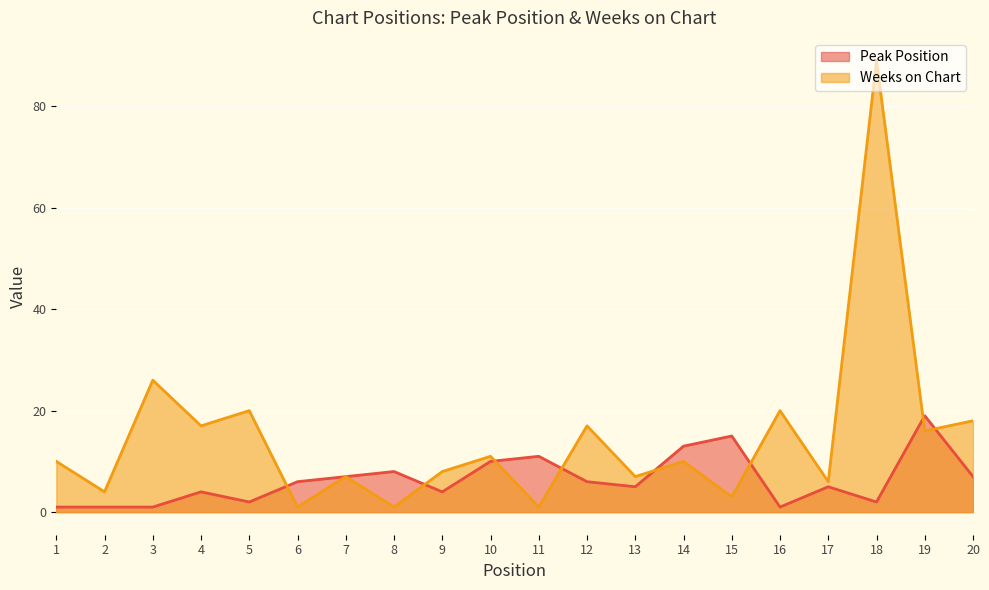

What is the difference between the Weeks on Chart values at 6 and 3?

25